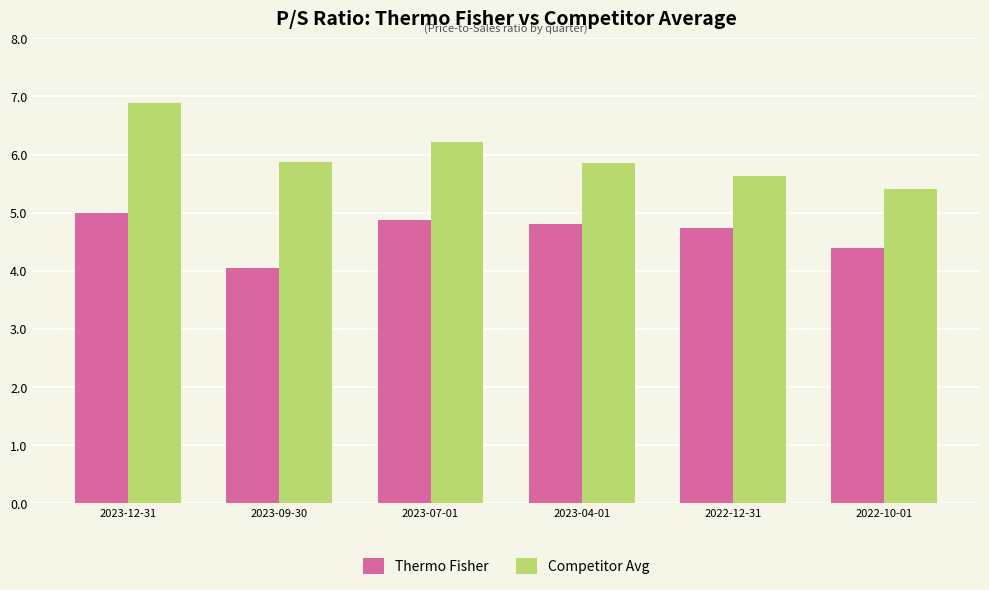

What is the difference between the highest and lowest values at 2023-09-30?

1.8